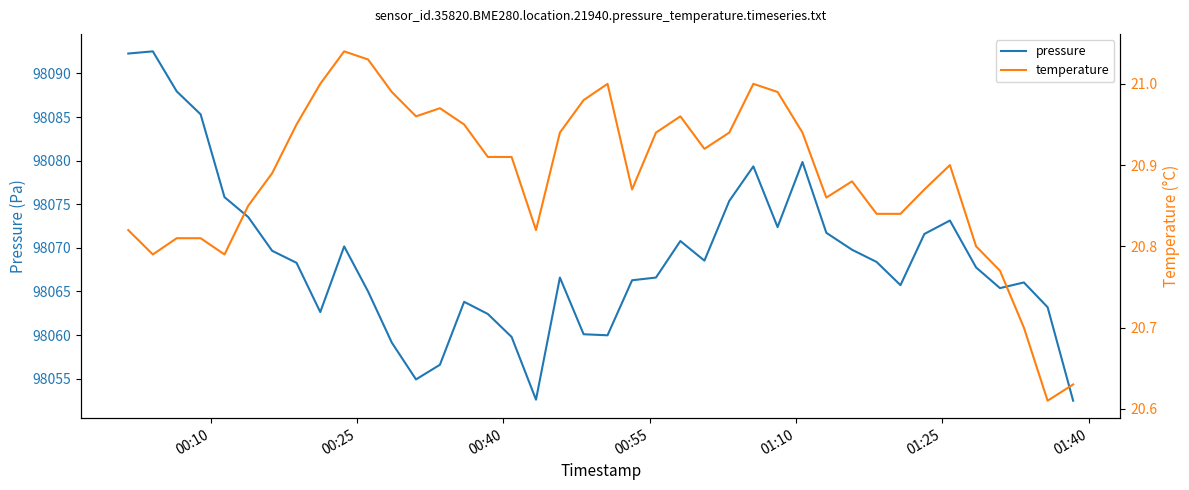

How many lines are shown in the chart?

2